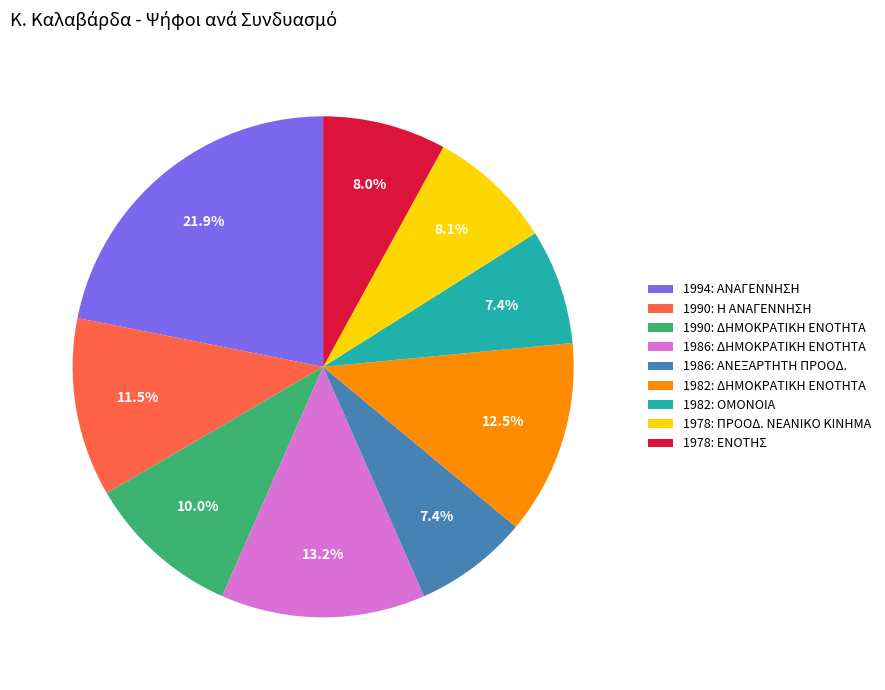

To the nearest percent, what is the difference between the 1978: ΠΡΟΟΔ. ΝΕΑΝΙΚΟ ΚΙΝΗΜΑ and 1982: ΔΗΜΟΚΡΑΤΙΚΗ ΕΝΟΤΗΤΑ slice percentages?

4%